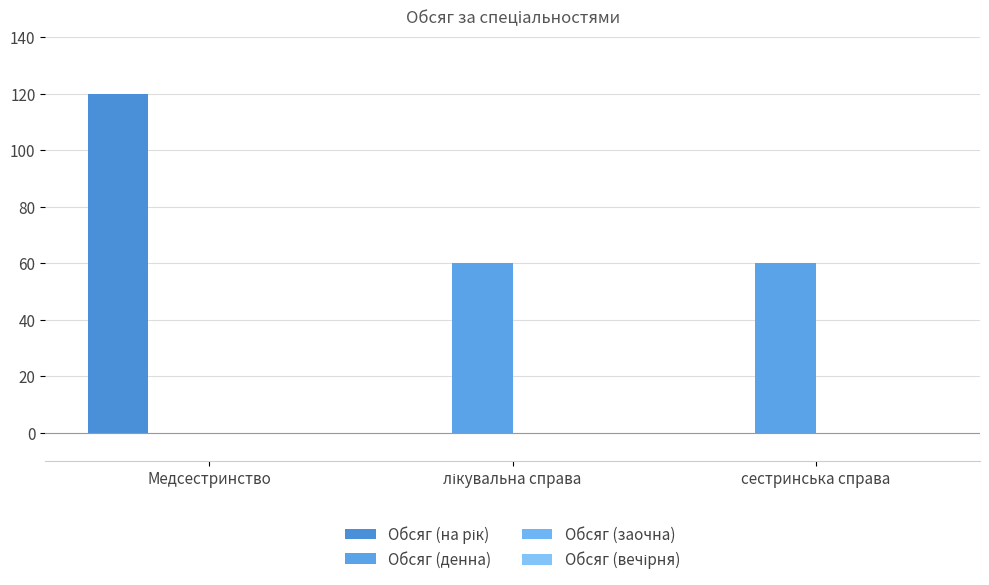

The Обсяг (на рік) series shows 0 at лікувальна справа. True or false?

True